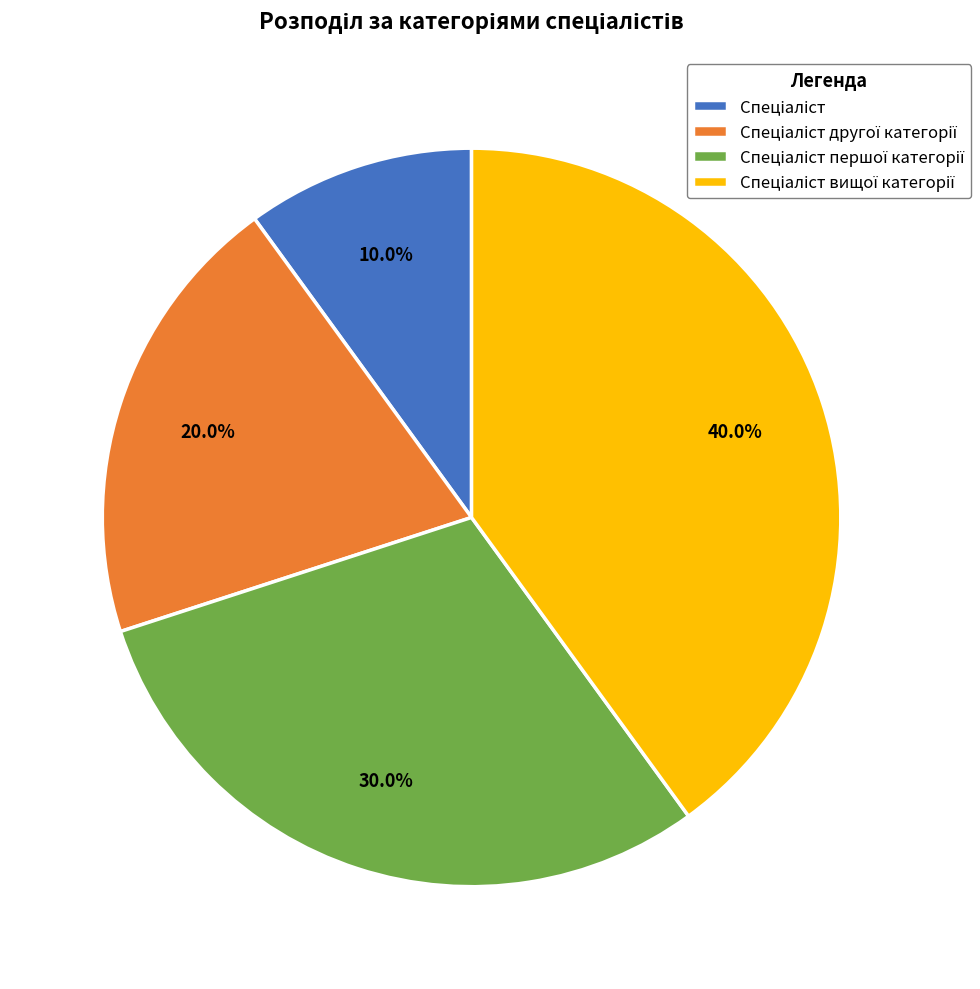

Is there any slice that represents more than half of the pie?

No